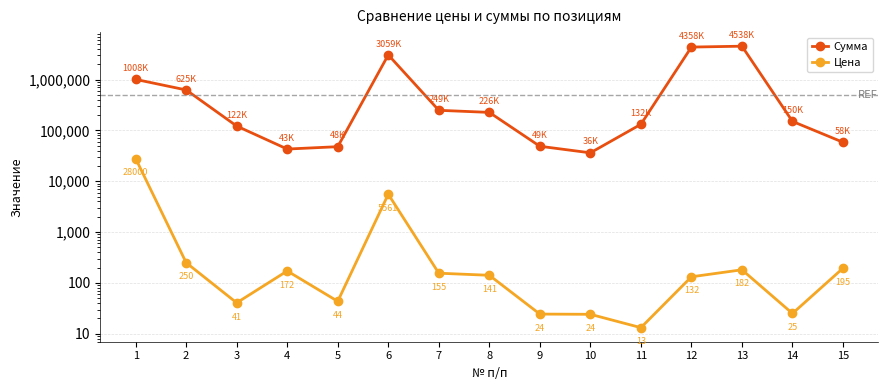

What is the minimum value shown in the chart?

13.2